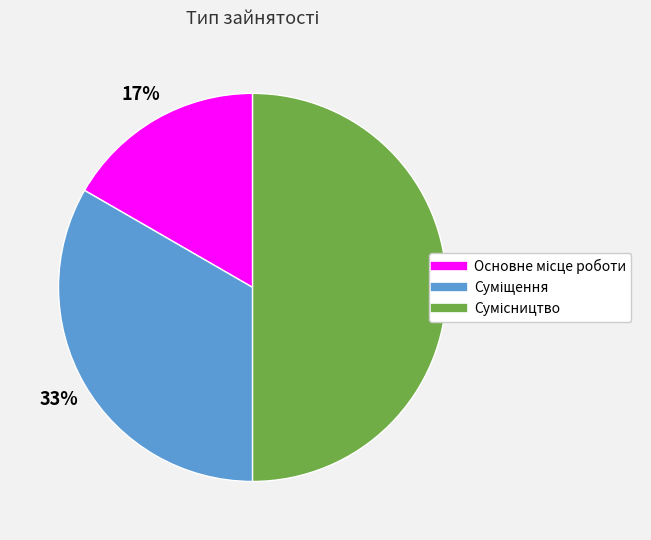

To the nearest percent, what is the difference between the largest and smallest slice percentages?

33%